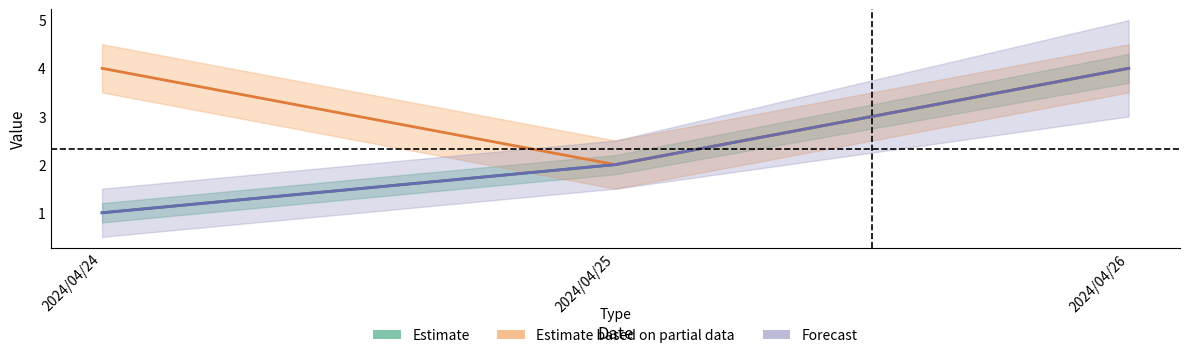

What is the value of the Forecast point at the 3rd from the left?

4